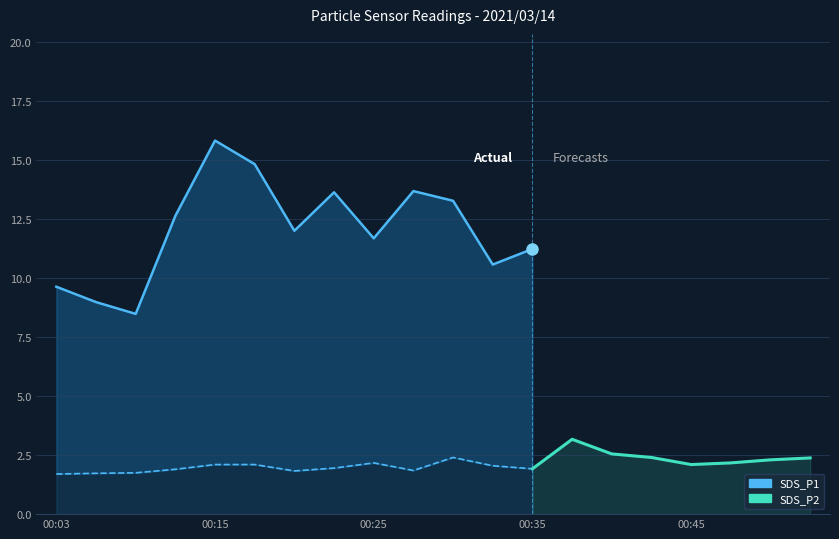

What is the sum of the SDS_P1 values at 00:25 and 00:20?

23.7